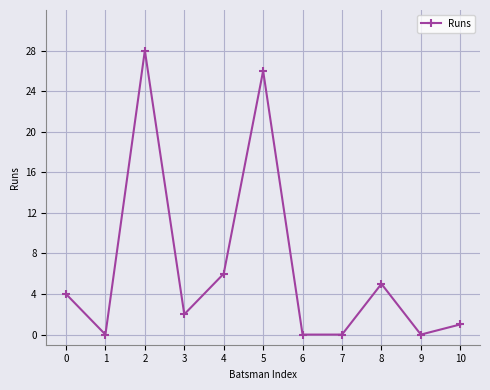

Reading left to right, transcribe all the data shown in this chart.

4	0	28	2	6	26	0	0	5	0	1